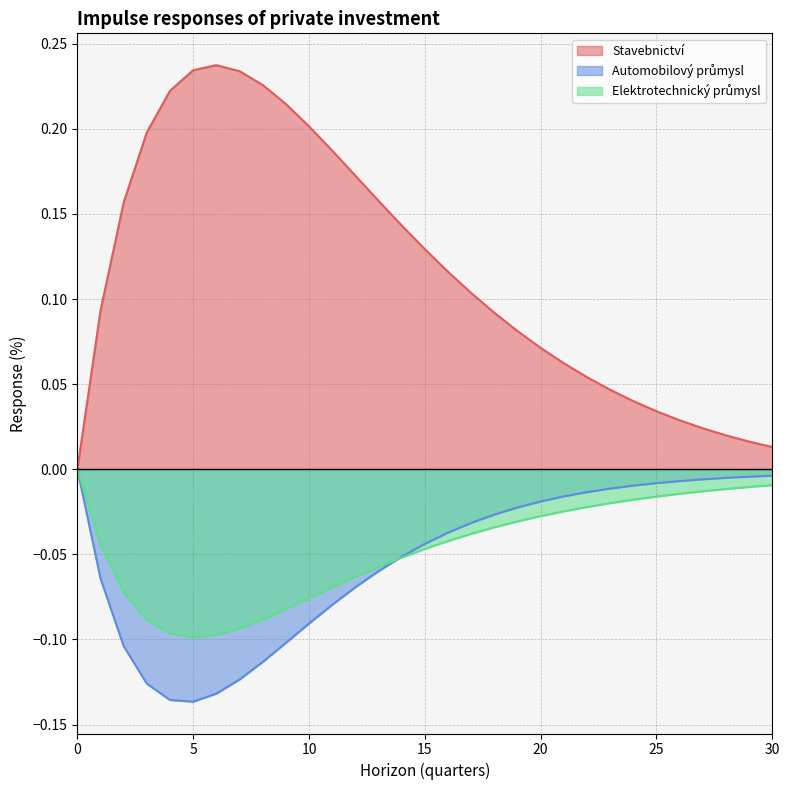

How many times do Automobilový průmysl and Elektrotechnický průmysl cross each other?

1